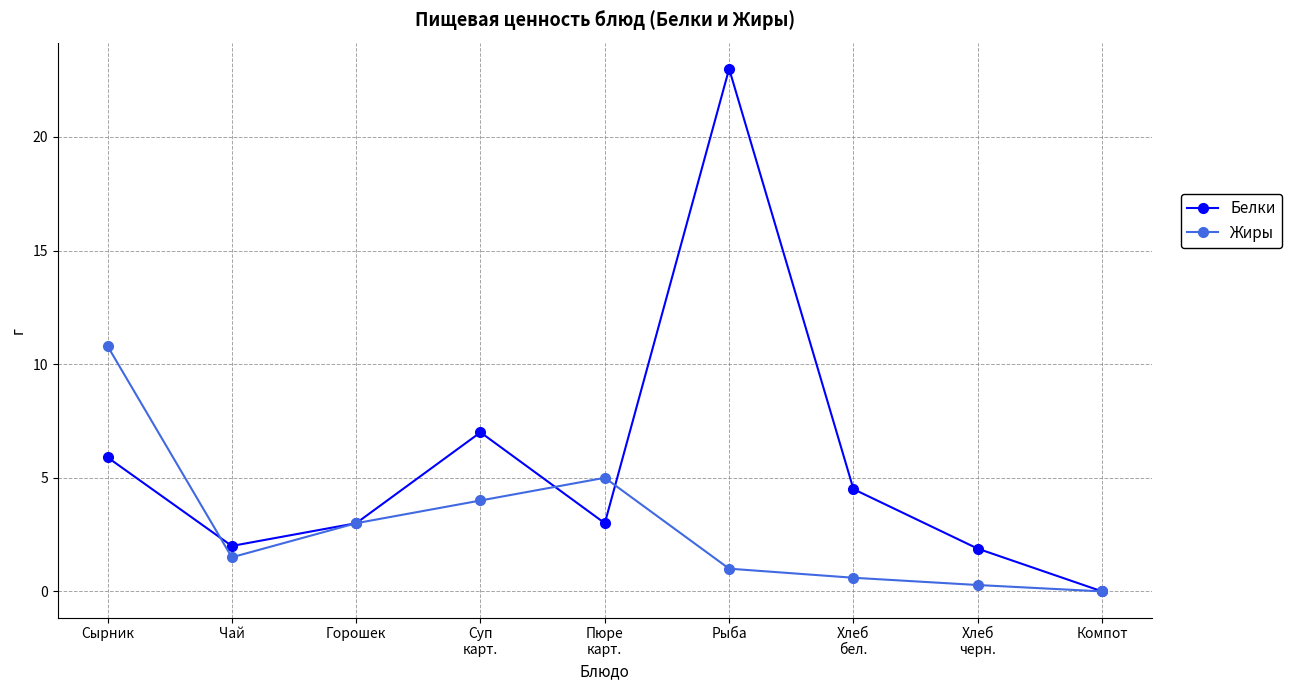

List the series in order of their peak value, highest first.

Белки, Жиры